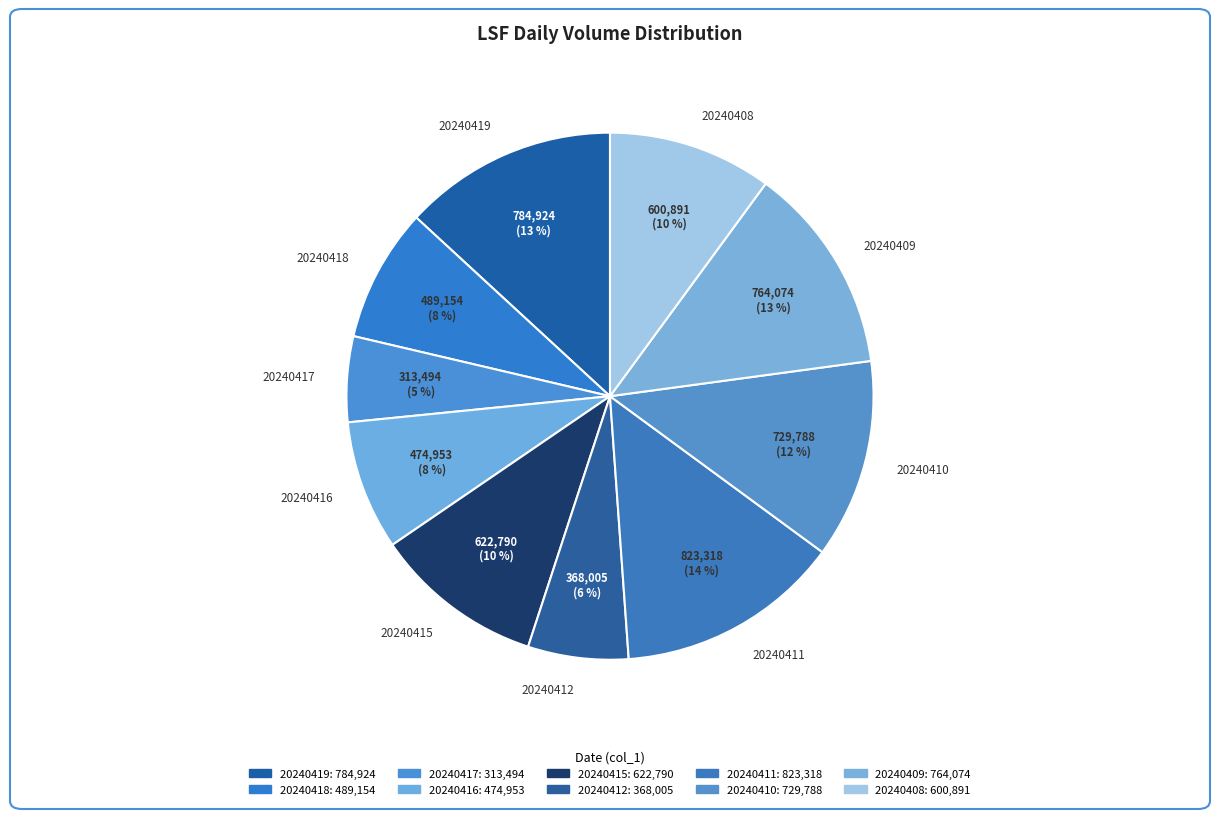

To the nearest percent, what percentage of the pie is 20240418?

8%